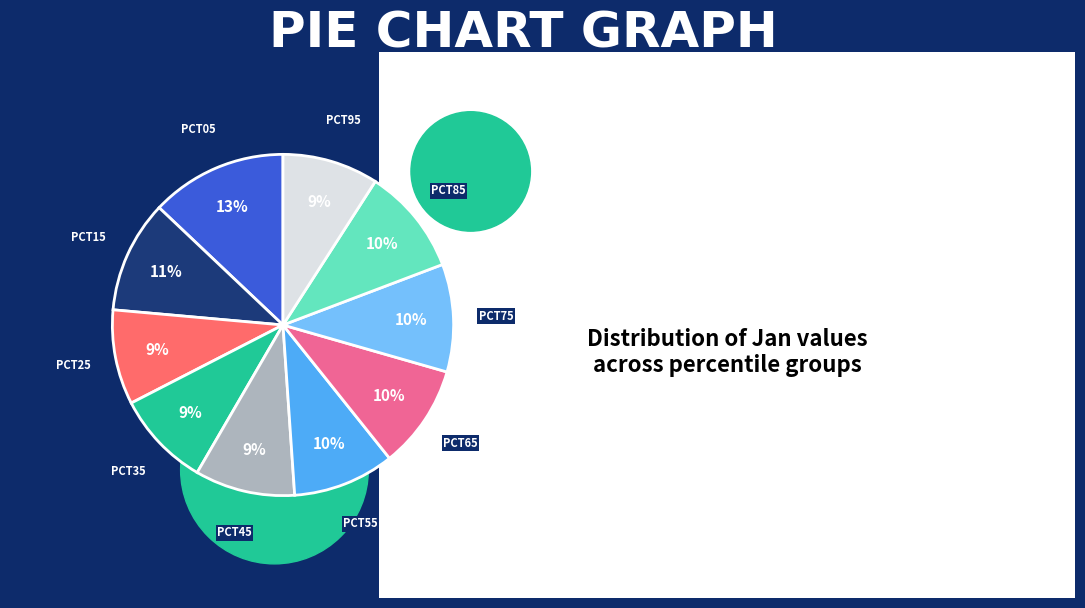

Which has a higher value, pct35 or pct85?

pct85